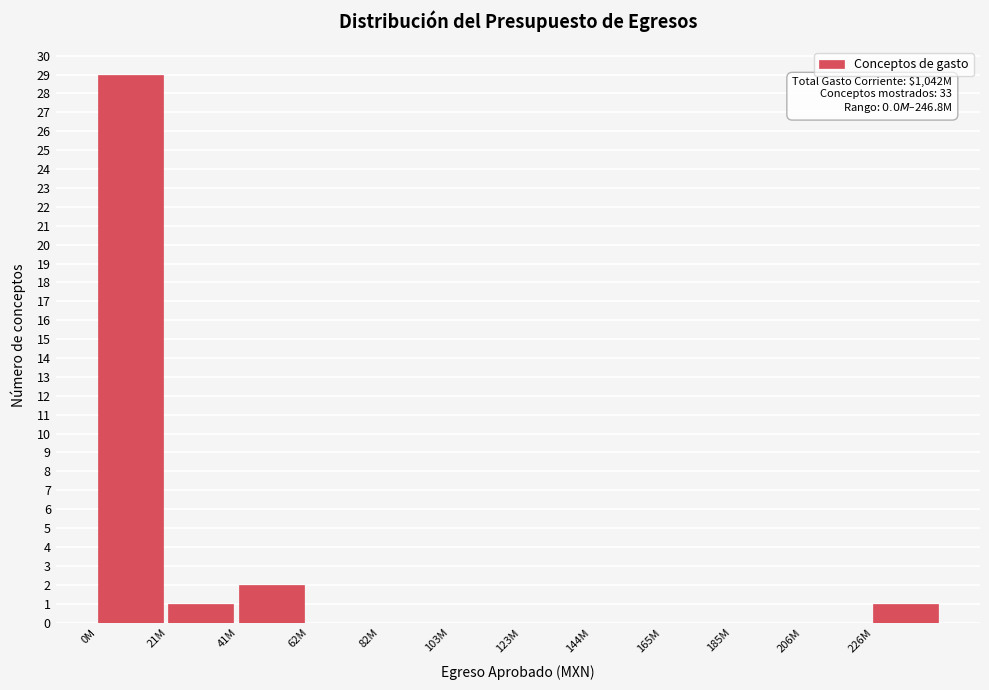

Reading left to right, transcribe all the data shown in this chart.

0M=29	21M=1	41M=2	62M=0	82M=0	103M=0	123M=0	144M=0	165M=0	185M=0	206M=0	226M=1